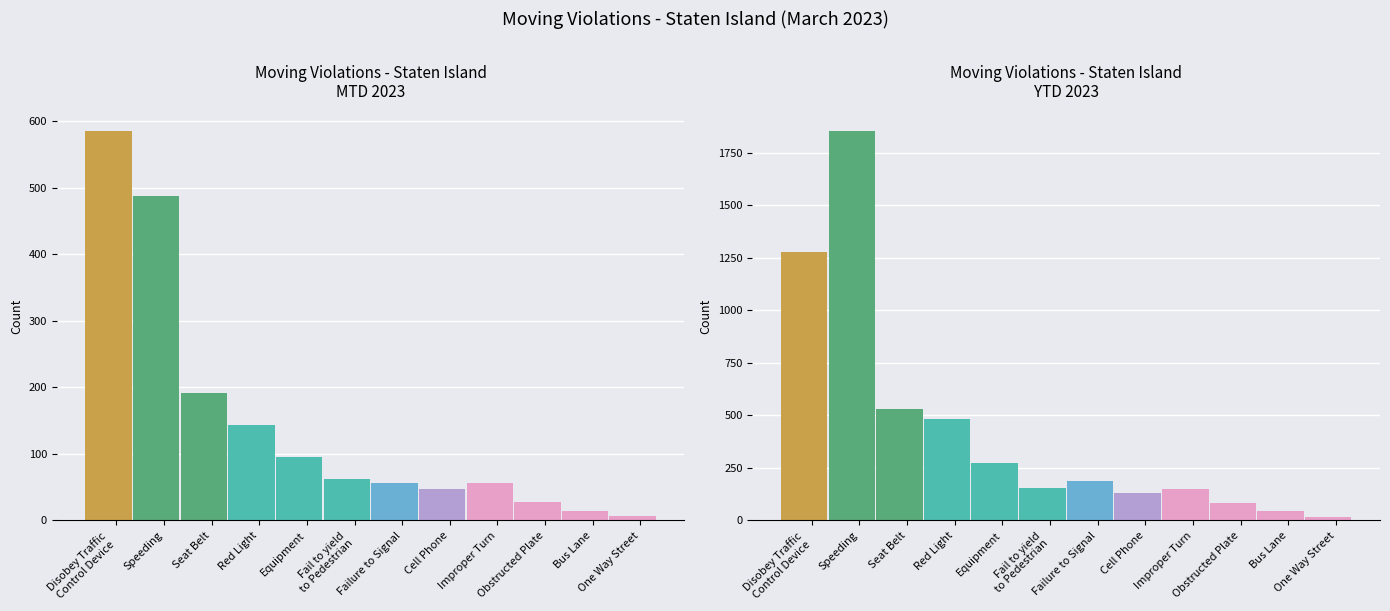

How many data points does each series have?

12